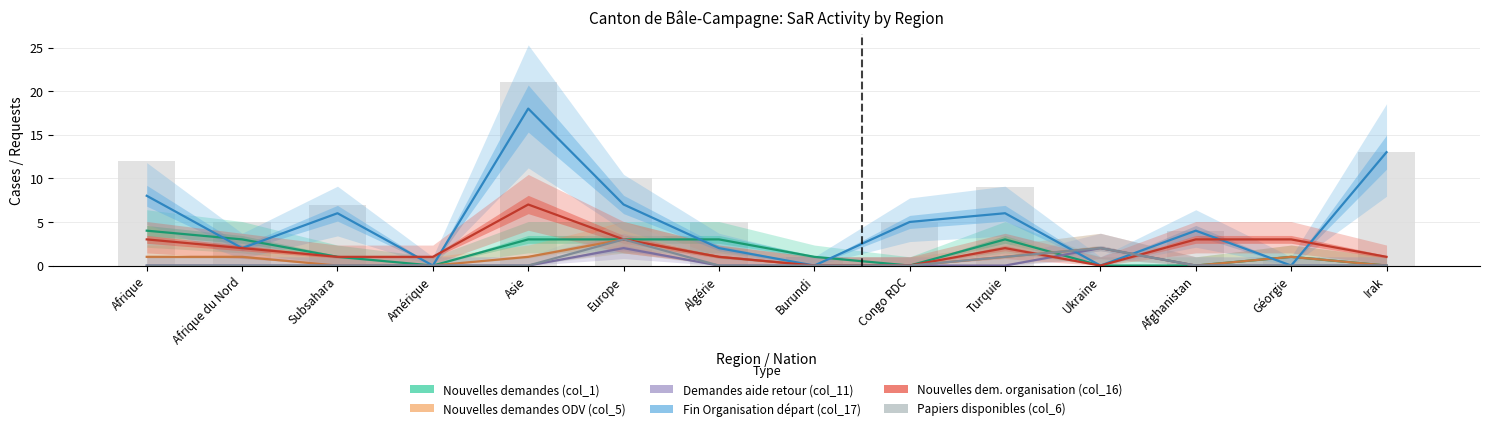

Are the bars horizontal?

No